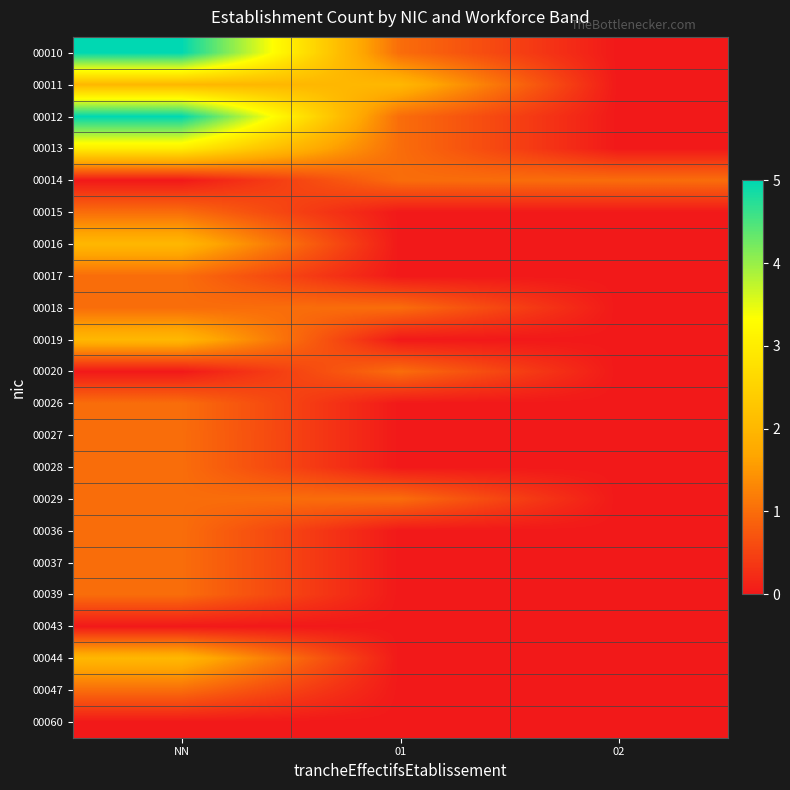

Reading left to right, transcribe all the data shown in this chart.

00010: NN=5	01=1	02=0
00011: NN=2	01=2	02=0
00012: NN=5	01=1	02=0
00013: NN=3	01=1	02=0
00014: NN=0	01=1	02=1
00015: NN=1	01=0	02=0
00016: NN=2	01=0	02=0
00017: NN=1	01=0	02=0
00018: NN=1	01=1	02=0
00019: NN=2	01=0	02=0
00020: NN=0	01=1	02=0
00026: NN=1	01=0	02=0
00027: NN=1	01=0	02=0
00028: NN=1	01=0	02=0
00029: NN=1	01=1	02=0
00036: NN=1	01=0	02=0
00037: NN=1	01=0	02=0
00039: NN=1	01=0	02=0
00043: NN=0	01=0	02=0
00044: NN=2	01=0	02=0
00047: NN=1	01=0	02=0
00060: NN=0	01=0	02=0